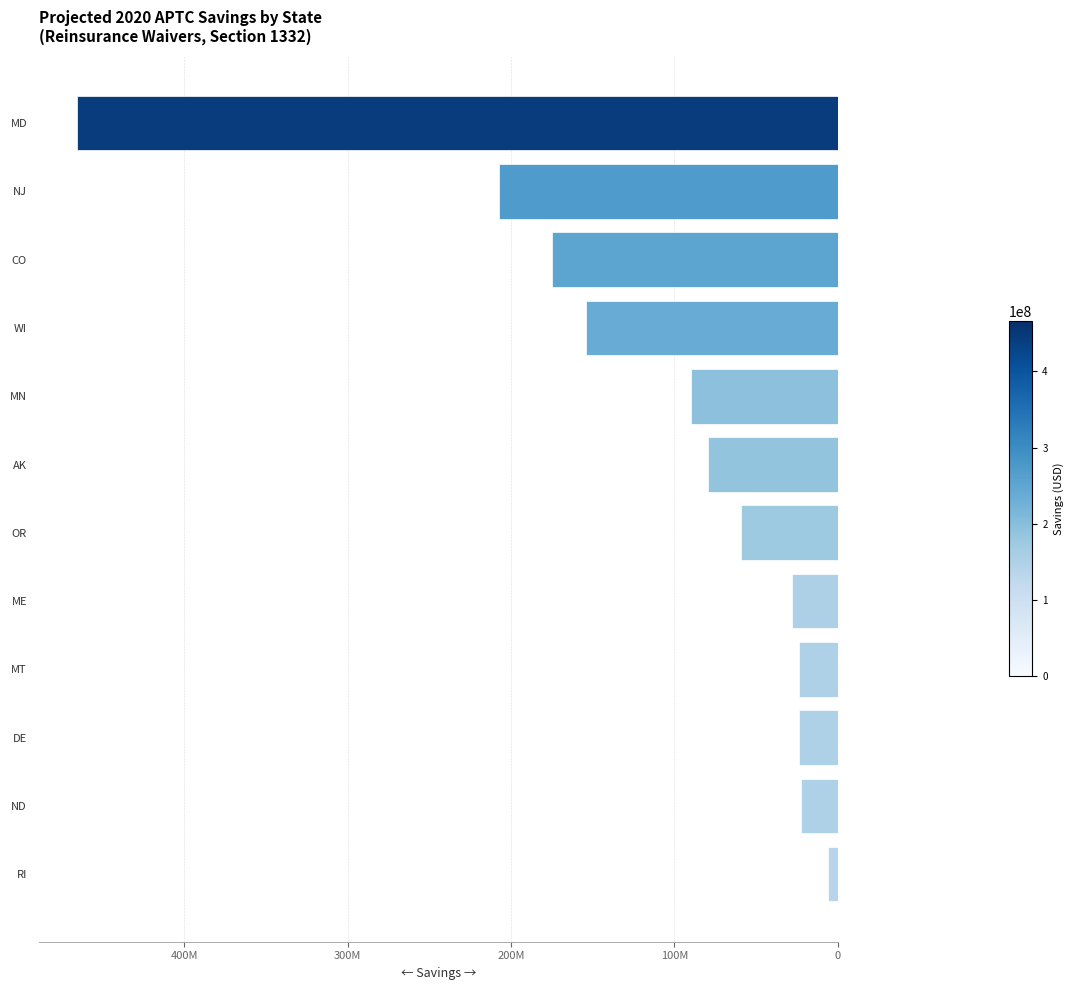

Does the chart contain any negative values?

Yes